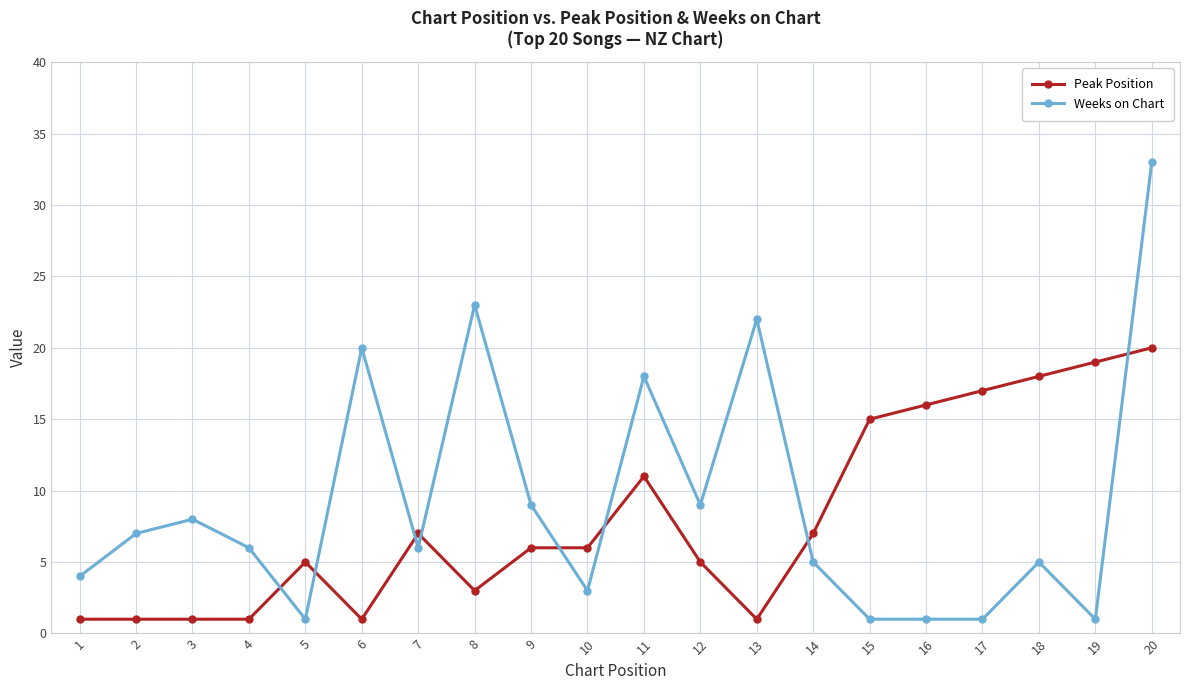

Reading right to left, transcribe all the data shown in this chart.

Peak Position: 20=20	19=19	18=18	17=17	16=16	15=15	14=7	13=1	12=5	11=11	10=6	9=6	8=3	7=7	6=1	5=5	4=1	3=1	2=1	1=1
Weeks on Chart: 20=33	19=1	18=5	17=1	16=1	15=1	14=5	13=22	12=9	11=18	10=3	9=9	8=23	7=6	6=20	5=1	4=6	3=8	2=7	1=4